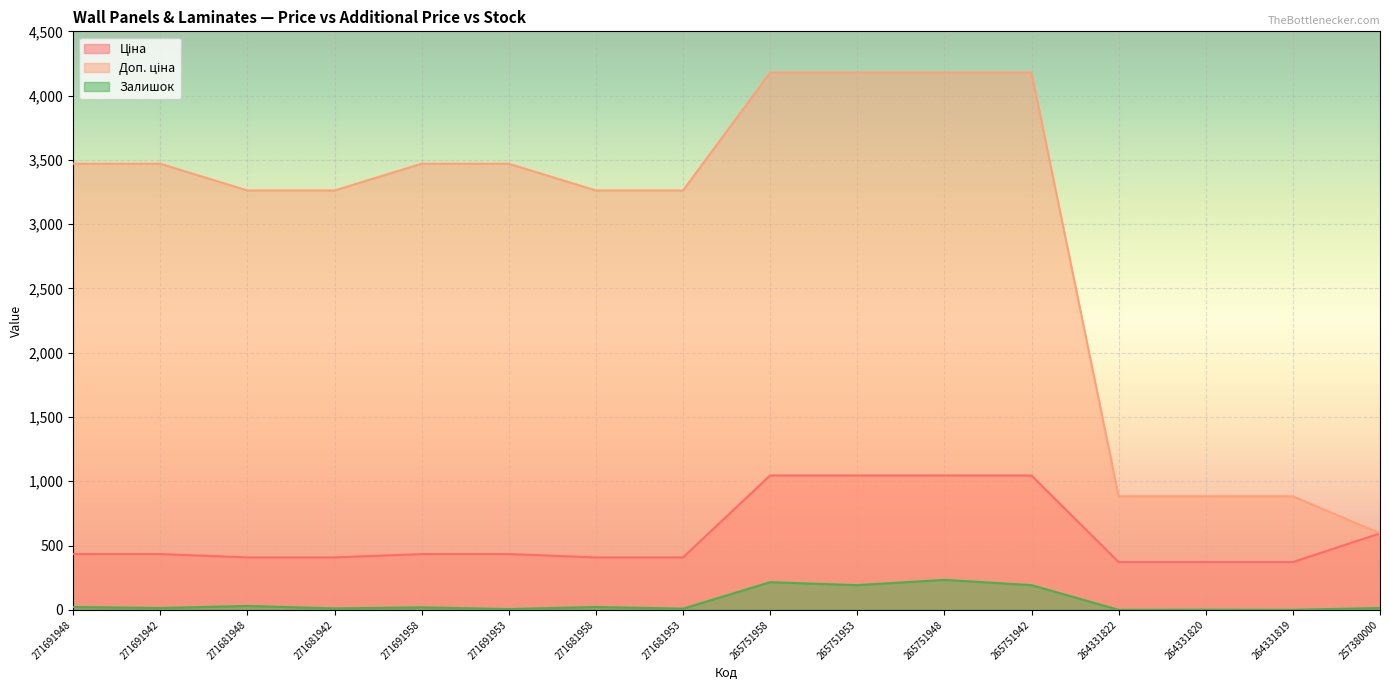

What is the spread (max minus min) of values at 265751953?

3987.3